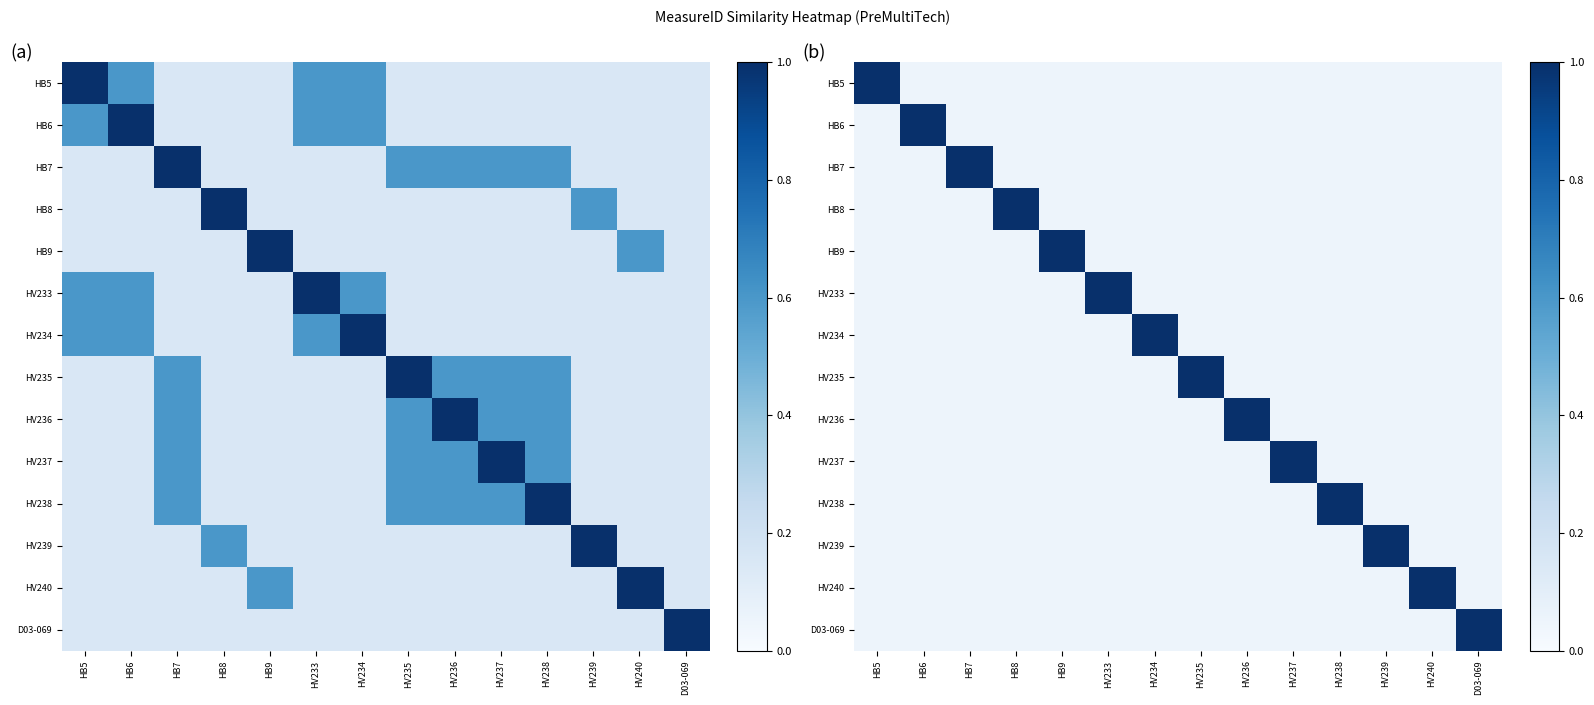

The HV235 series shows 0.1 at HV233. True or false?

False